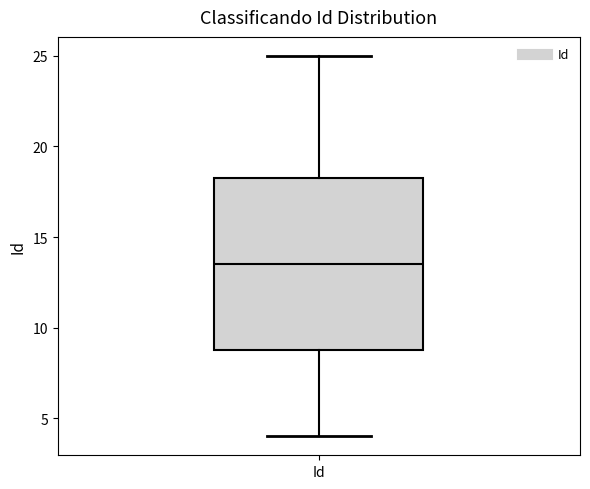

Transcribe this box plot: give where the median line is, the range the box spans, and where the two whiskers end, as read against the y-axis. The values are not printed on the chart, so give them approximately, as read against the axis.

median 13.5, box 9.0 to 18.5, whiskers 4.0 to 25.0